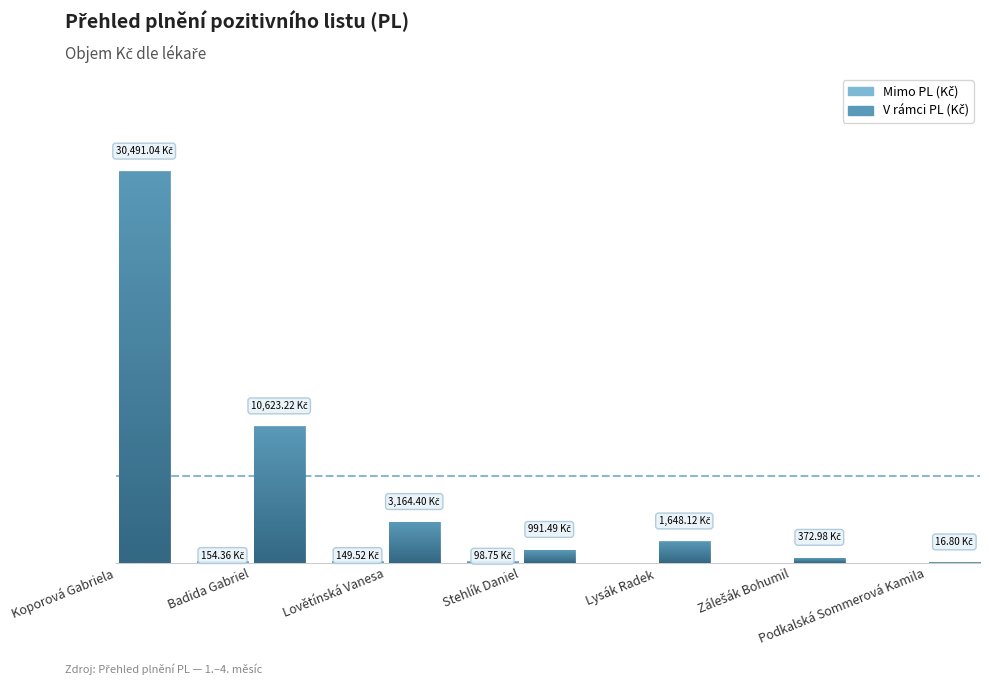

How many groups of bars are there?

7